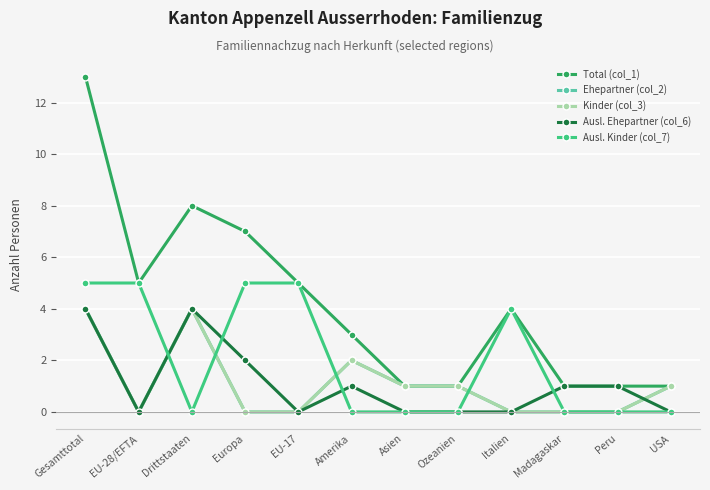

What is the difference between the maximum and minimum values in the Kinder (col_3) series?

4